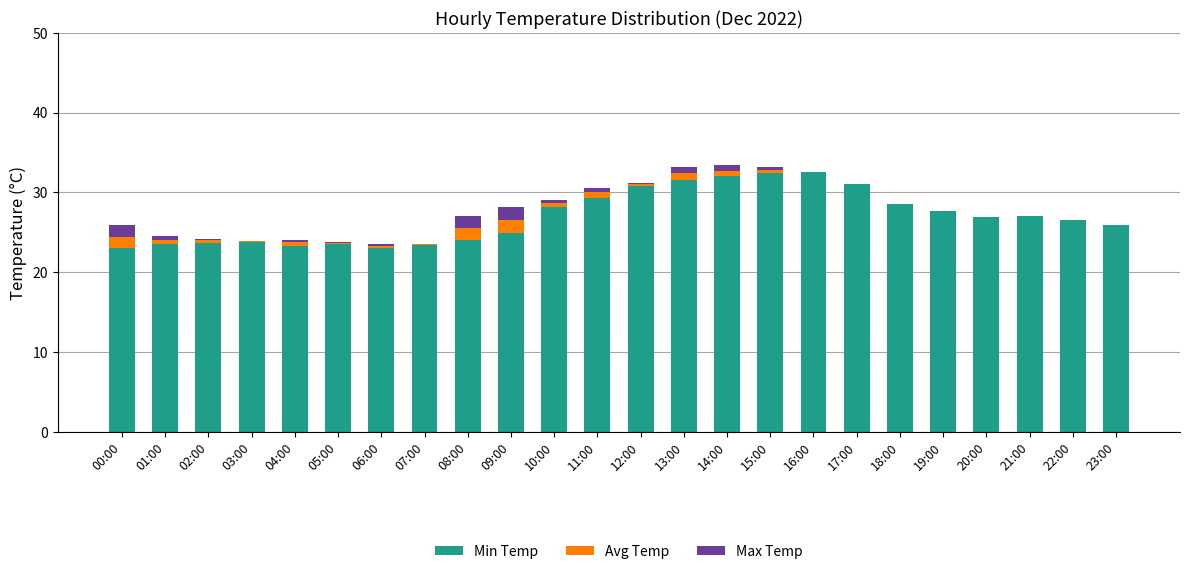

How many bars are there in total?

72